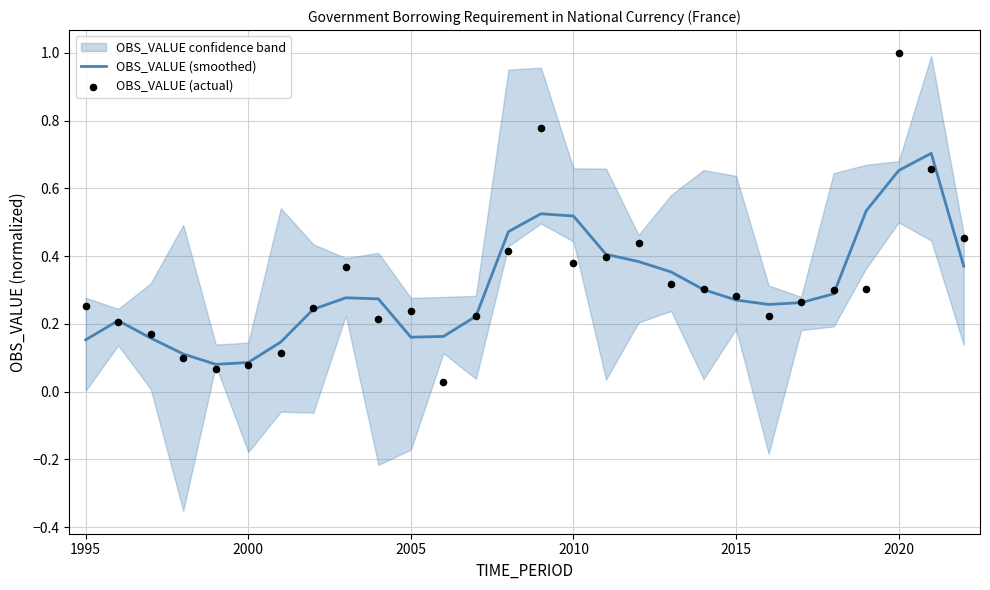

Which series contains the highest Y value?

OBS_VALUE (actual)